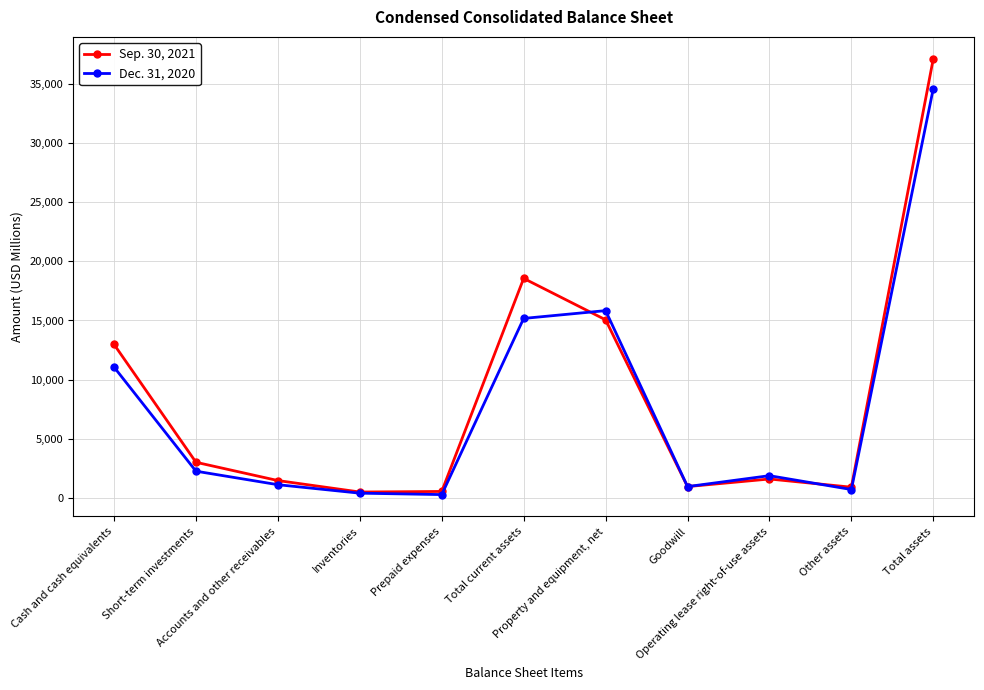

At how many categories does at least one series exceed 10263?

4